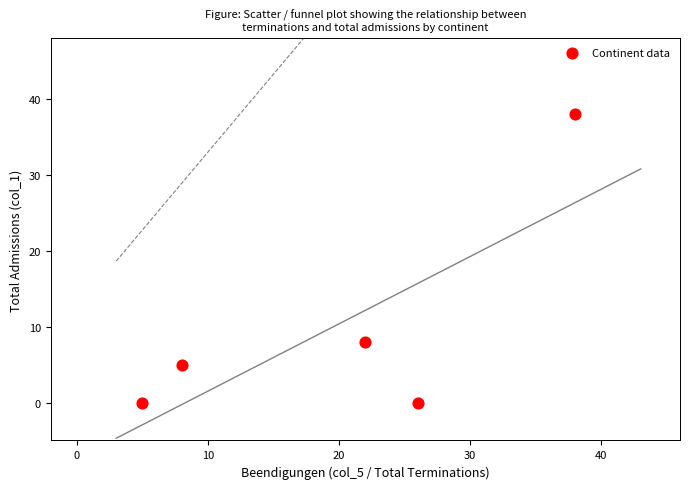

What is the range of Y values (max minus min)?

38